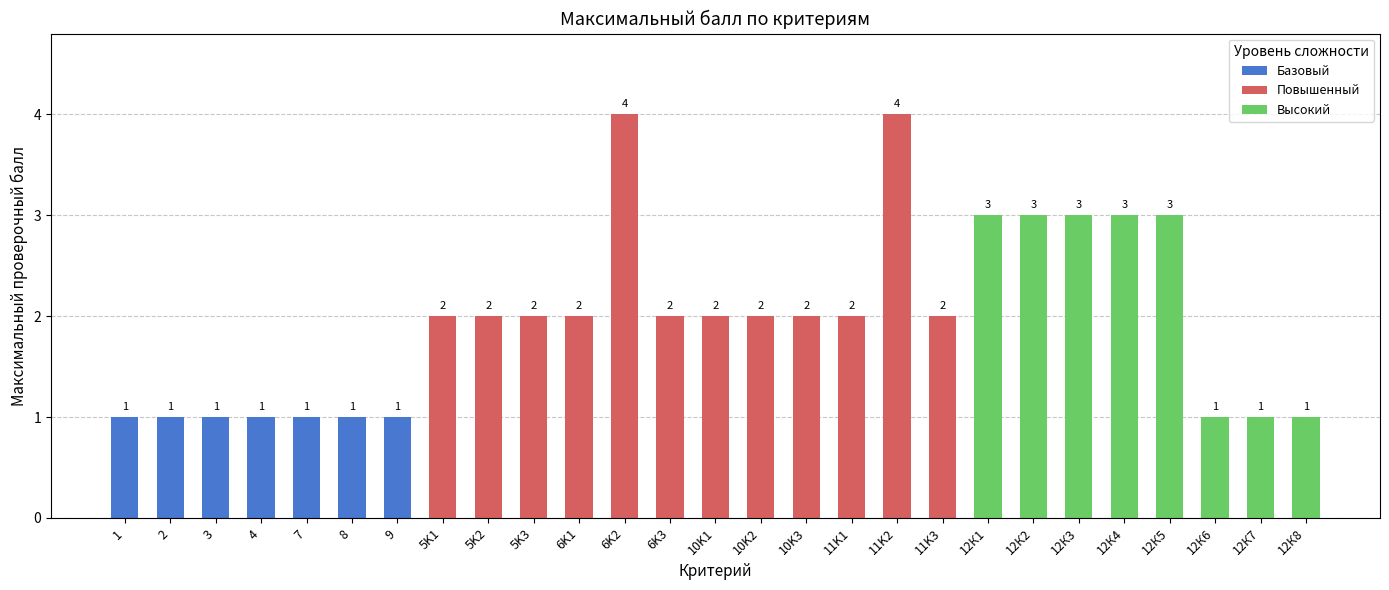

Reading right to left, what are all the values shown in this chart?

1	1	1	3	3	3	3	3	2	4	2	2	2	2	2	4	2	2	2	2	1	1	1	1	1	1	1